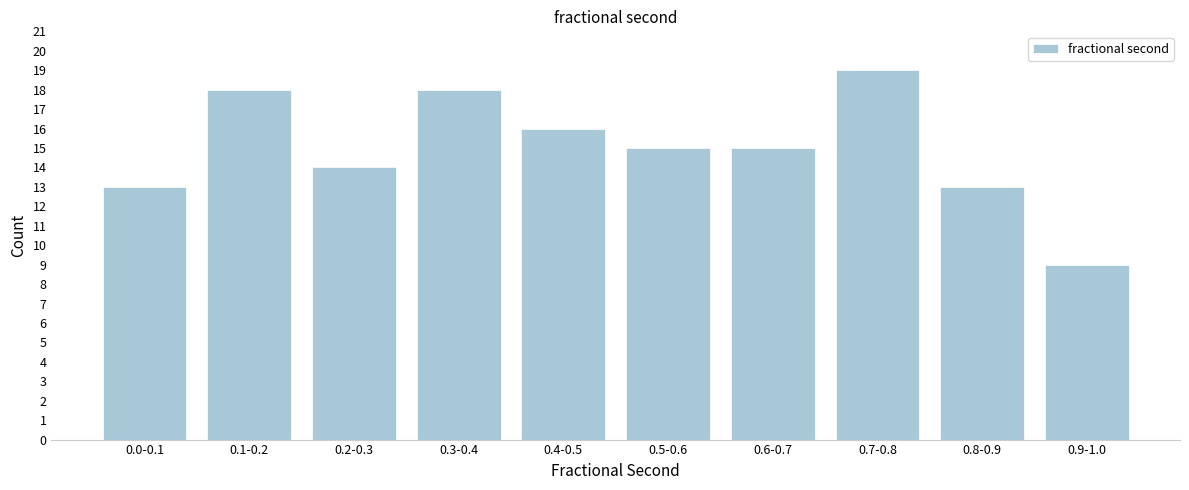

Reading left to right, list all the values displayed in this chart.

0.0-0.1=13	0.1-0.2=18	0.2-0.3=14	0.3-0.4=18	0.4-0.5=16	0.5-0.6=15	0.6-0.7=15	0.7-0.8=19	0.8-0.9=13	0.9-1.0=9